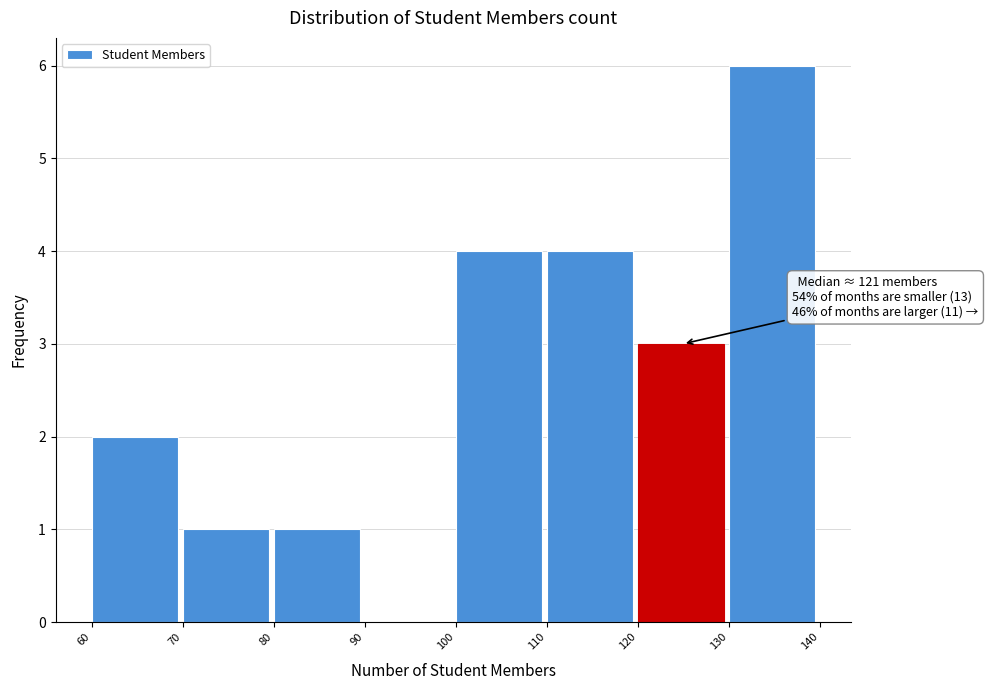

Over which range of the x-axis is the bar tallest?

130 to 140